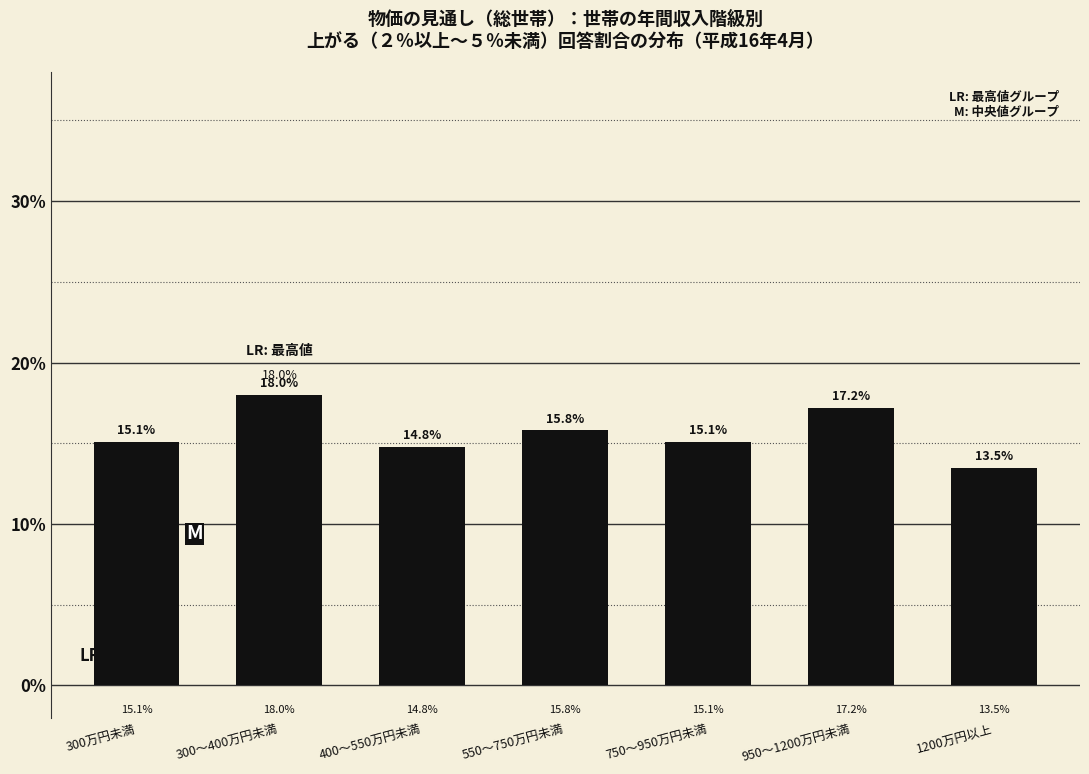

Reading left to right, list all the values displayed in this chart.

300万円未満=15.1	300～400万円未満=18.0	400～550万円未満=14.8	550～750万円未満=15.8	750～950万円未満=15.1	950～1200万円未満=17.2	1200万円以上=13.5